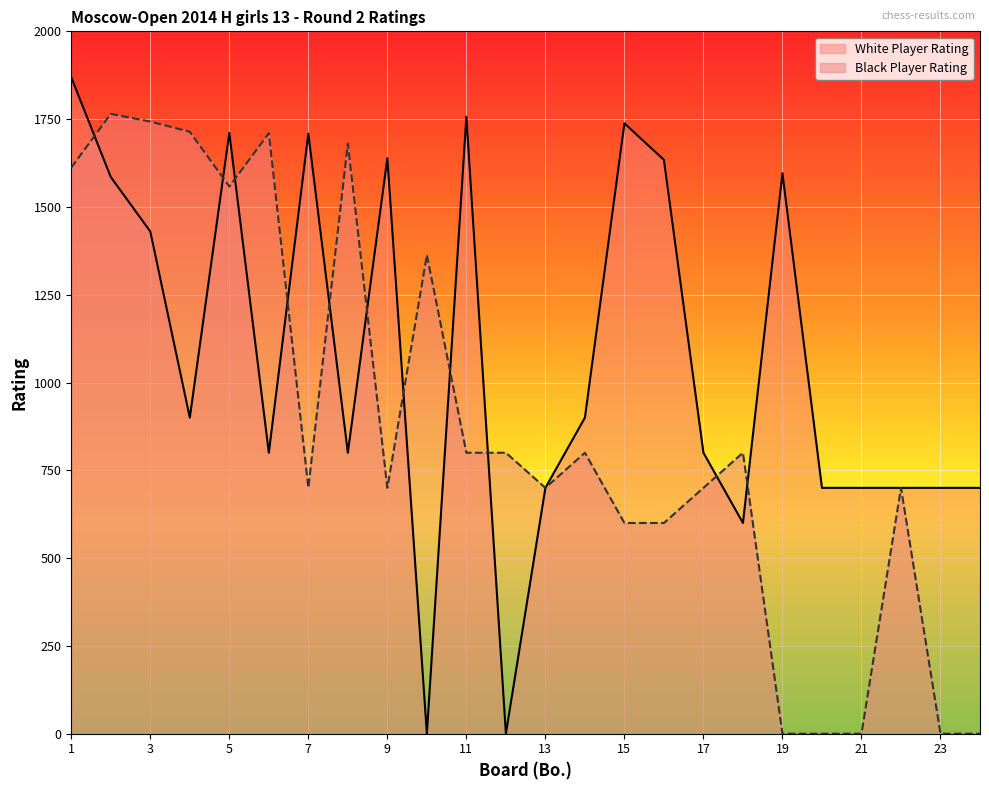

The value of White Player Rating at 24 is 189. True or false?

False